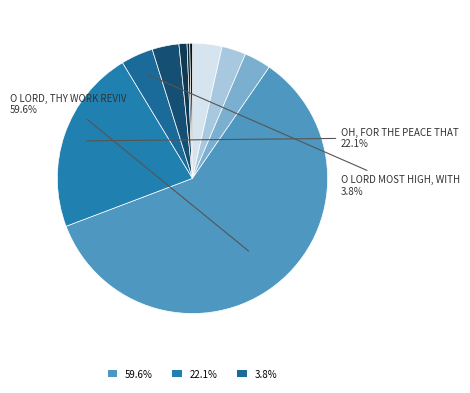

How many segments does this pie chart have?

10